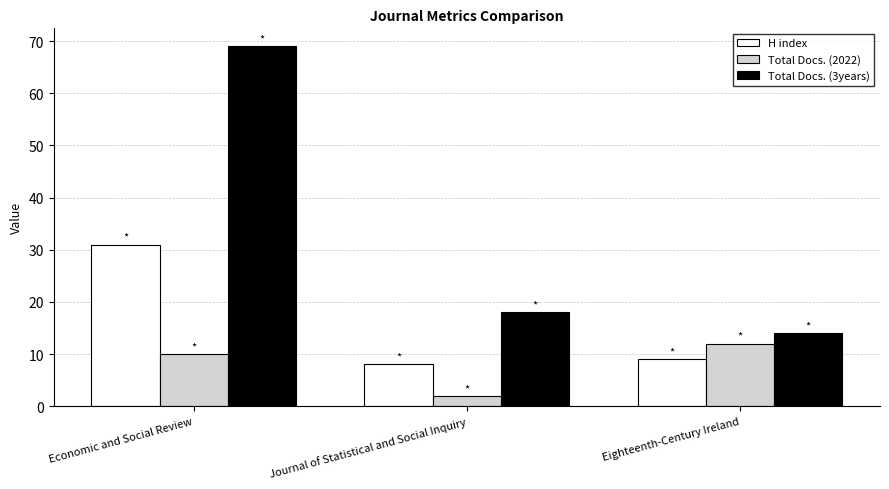

How many data points does each series have?

3